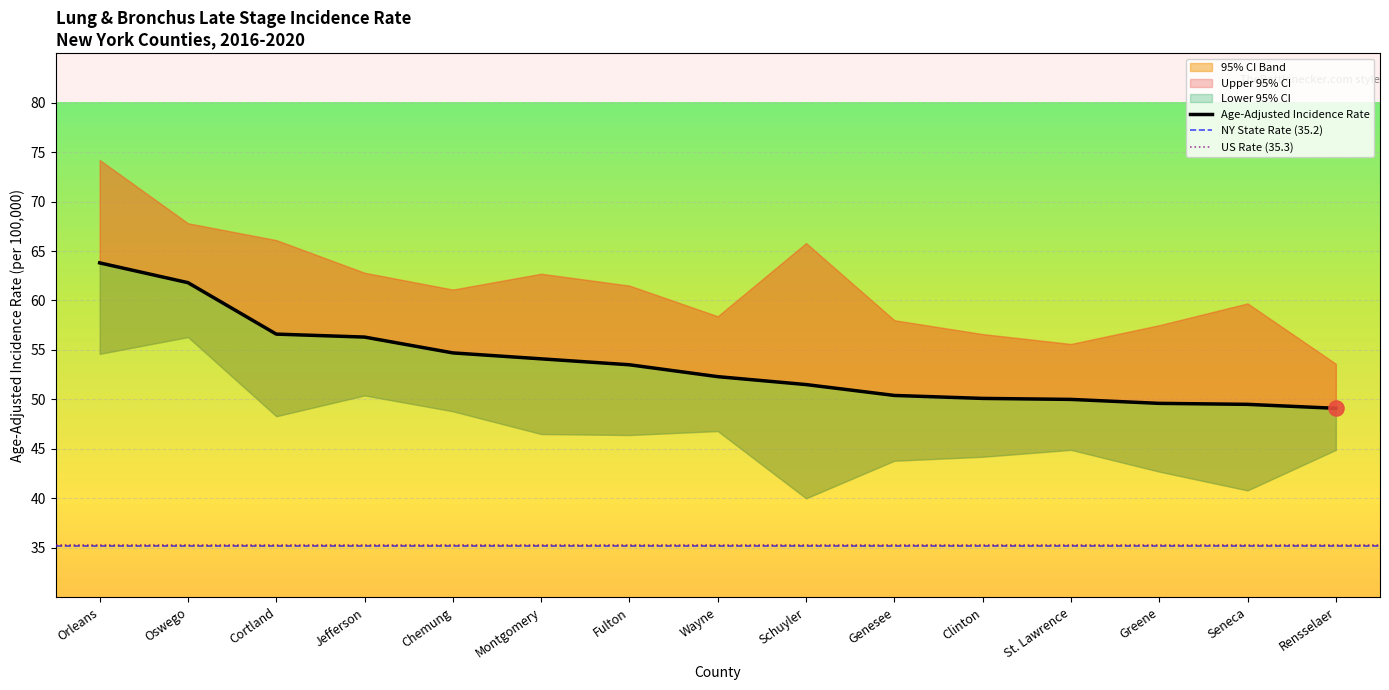

Is the value of Age-Adjusted Incidence Rate at Clinton greater than the value of Upper 95% CI at Chemung?

No